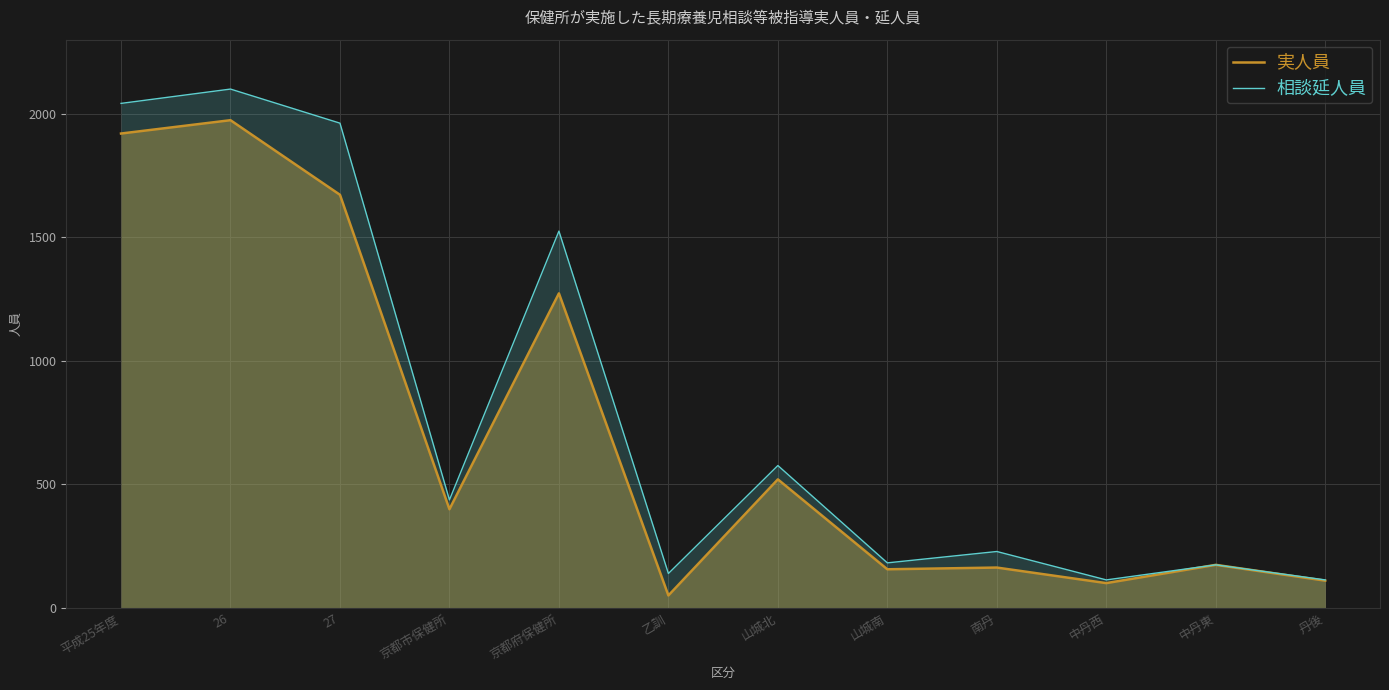

How many categories are shown in the chart?

12